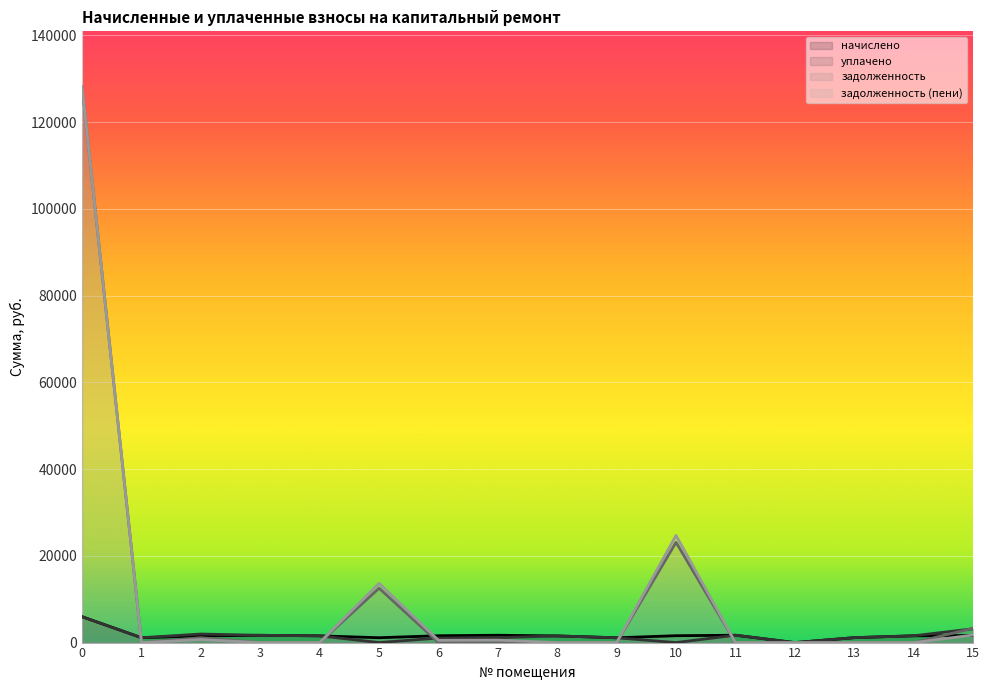

Between 2 and 7, which is larger?

7